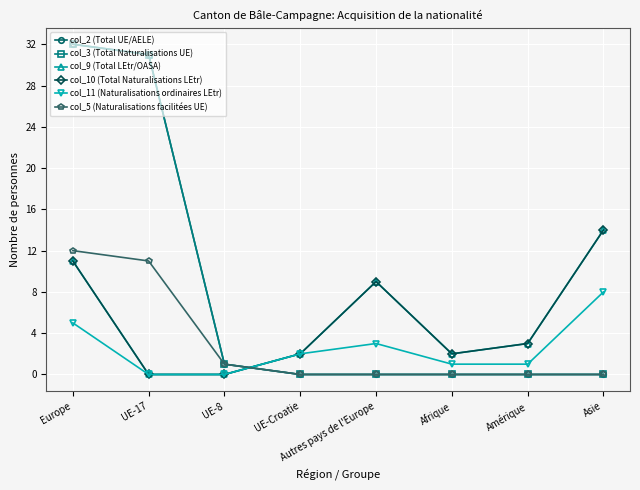

True or false: col_9 (Total LEtr/OASA) has a value of 11 at Europe.

True